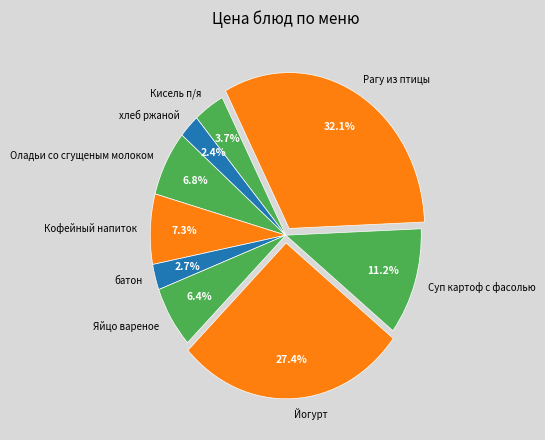

Is it true that Суп картоф с фасолью is 11% of the pie?

True